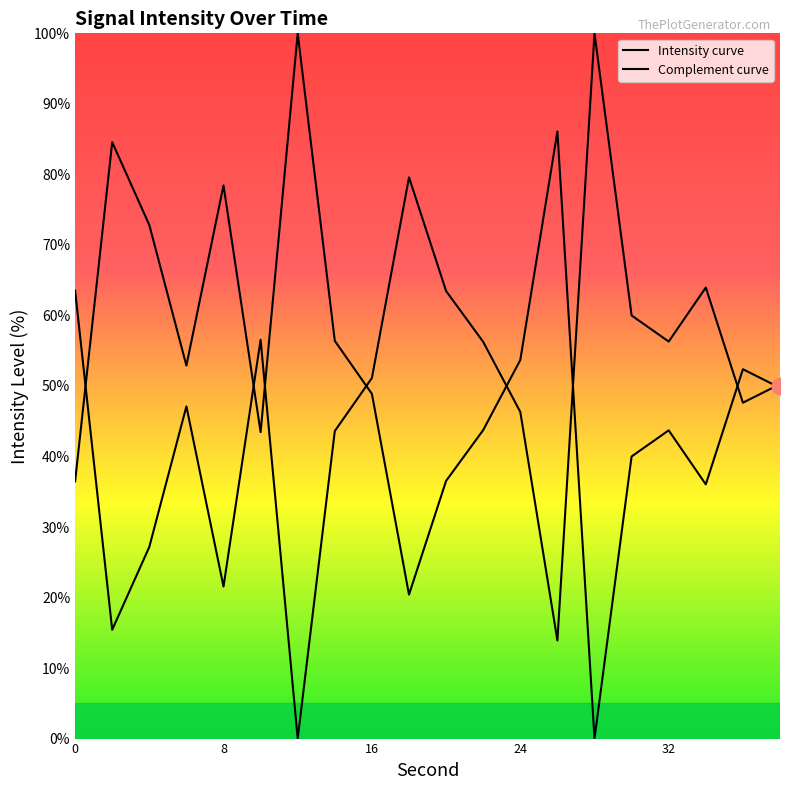

What is the difference between the maximum and minimum values in the Intensity curve series?

100.0